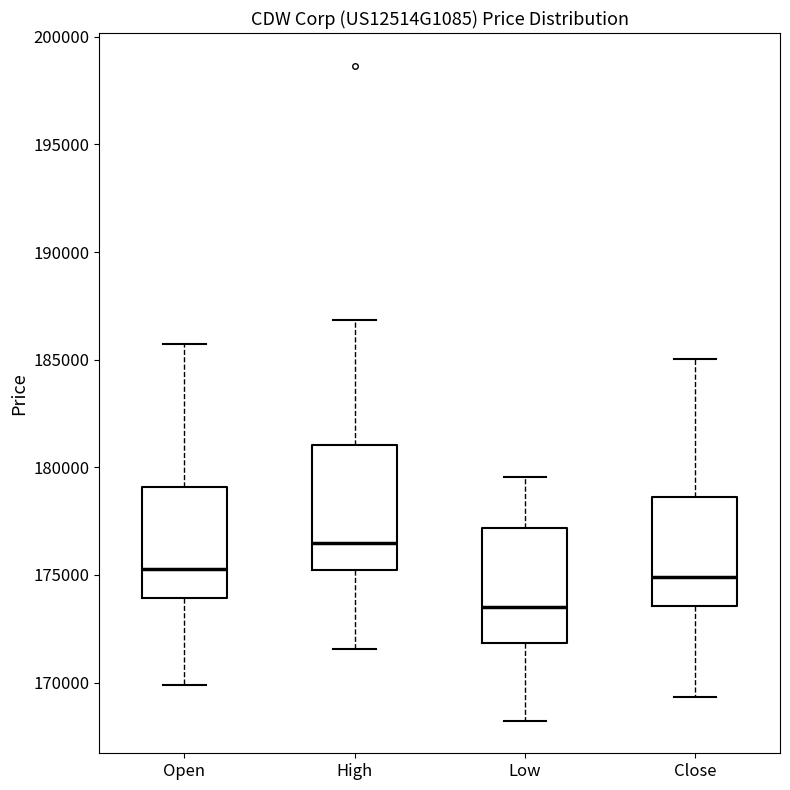

Reading left to right, transcribe this box plot: for each box, give where its median line is, the range the box spans, and where its two whiskers end, as read against the y-axis. The values are not printed on the chart, so give them approximately, as read against the axis.

Open: median 175500, box 174000 to 179000, whiskers 170000 to 185500
High: median 176500, box 175000 to 181000, whiskers 171500 to 187000
Low: median 173500, box 172000 to 177000, whiskers 168000 to 179500
Close: median 175000, box 173500 to 178500, whiskers 169500 to 185000